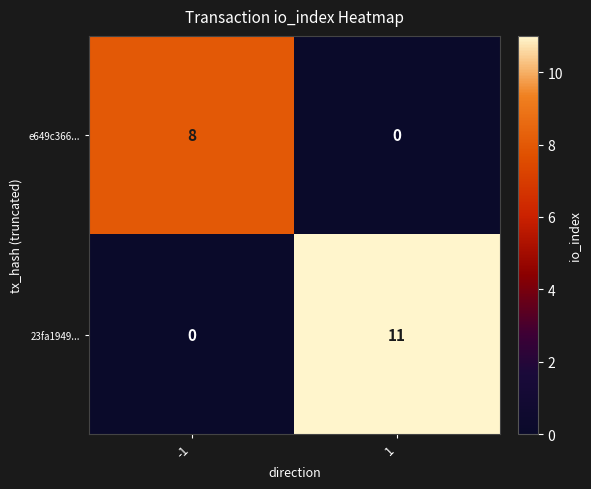

Which series has the largest total across all categories?

23fa1949...